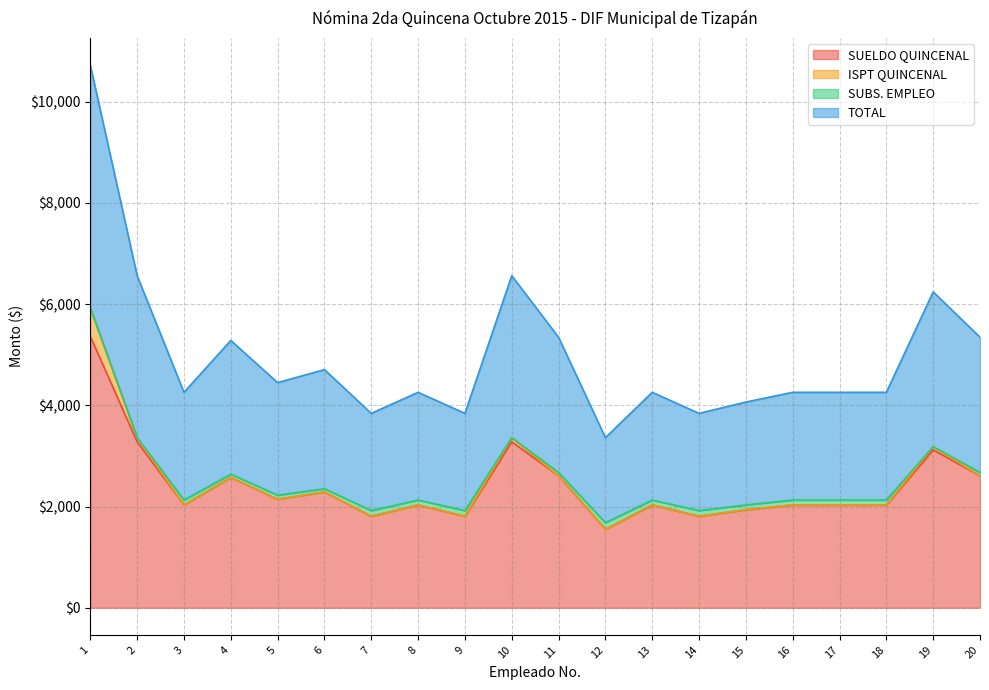

What is the sum of all TOTAL values?

99680